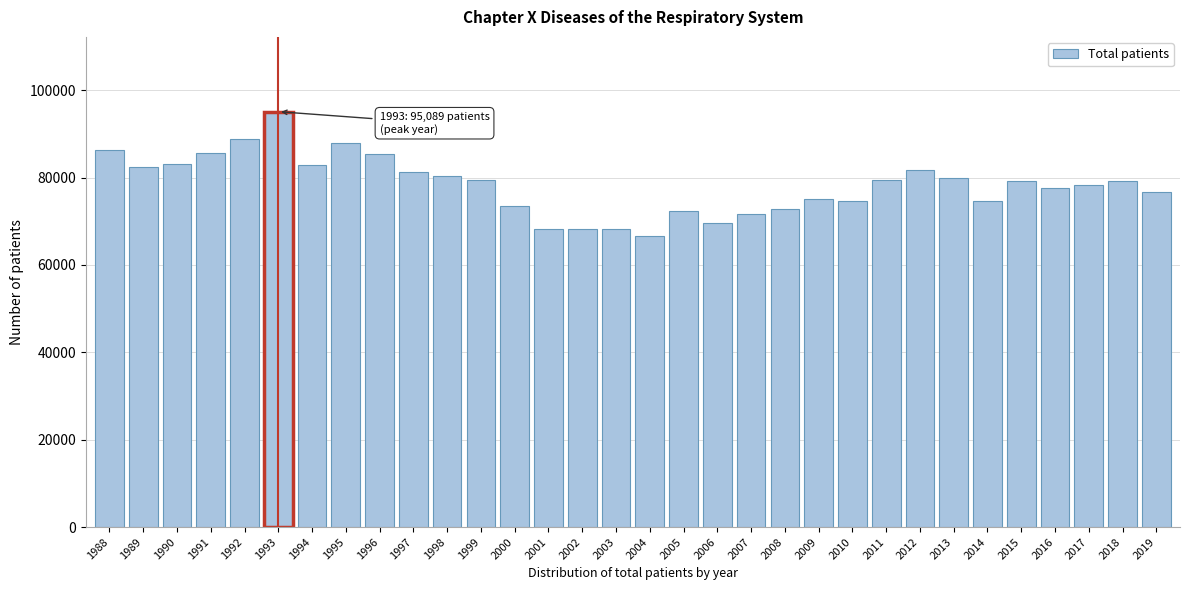

Approximately how many times larger is the value at 2012 compared to 1996?

1.0